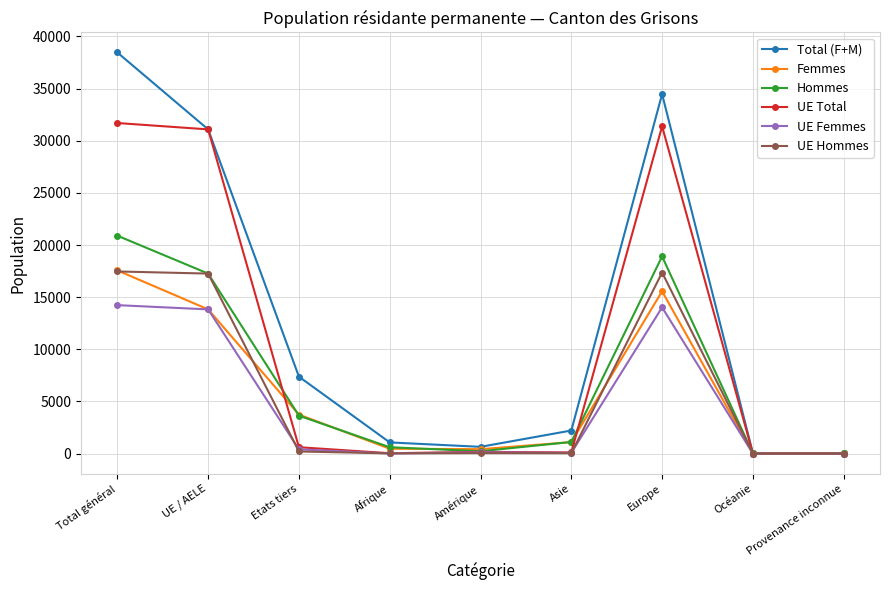

True or false: UE Total has more than 0 interior local peaks.

True